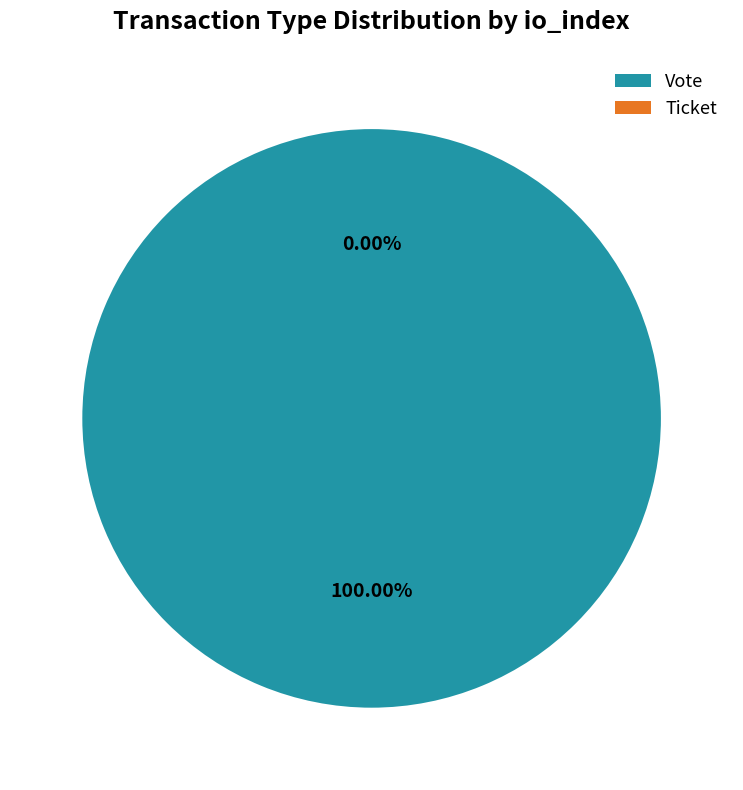

Is there any slice that represents more than half of the pie?

Yes